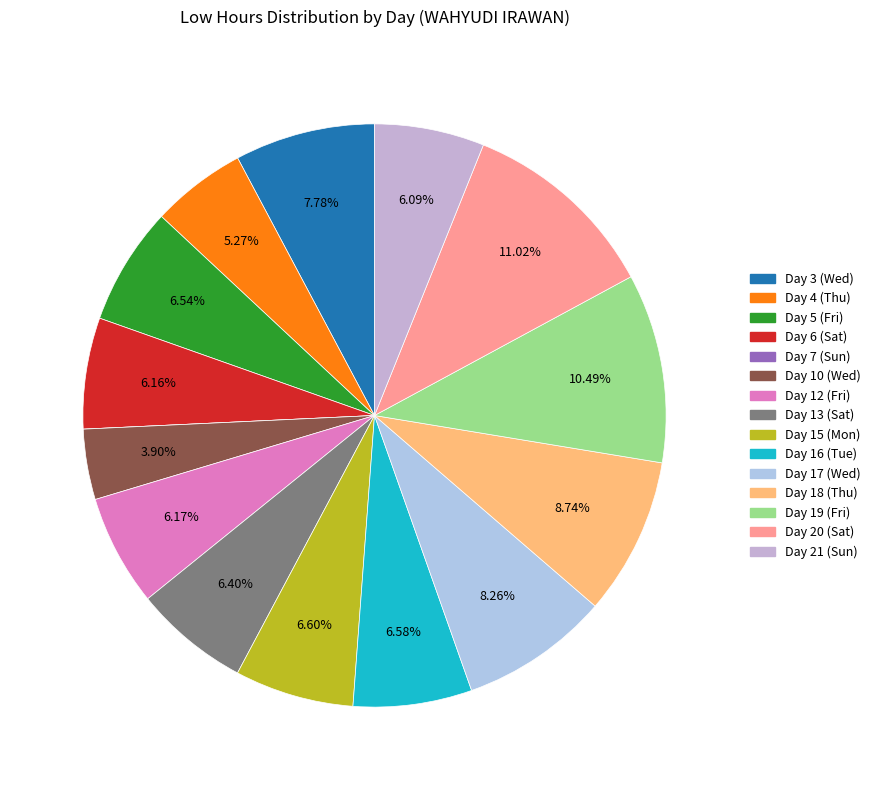

How many segments does this pie chart have?

15